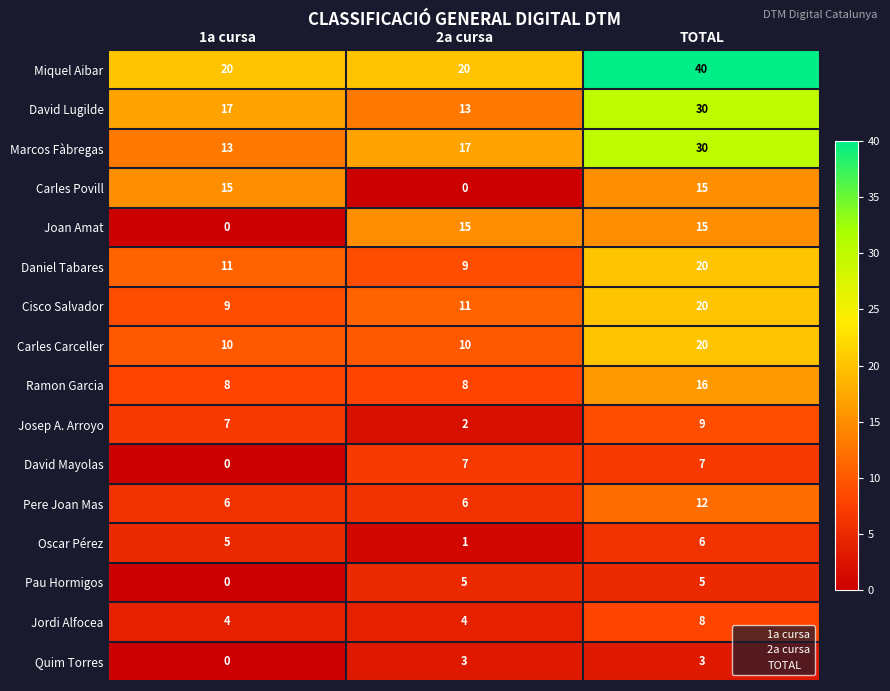

The value of David Mayolas at TOTAL is 3. True or false?

False